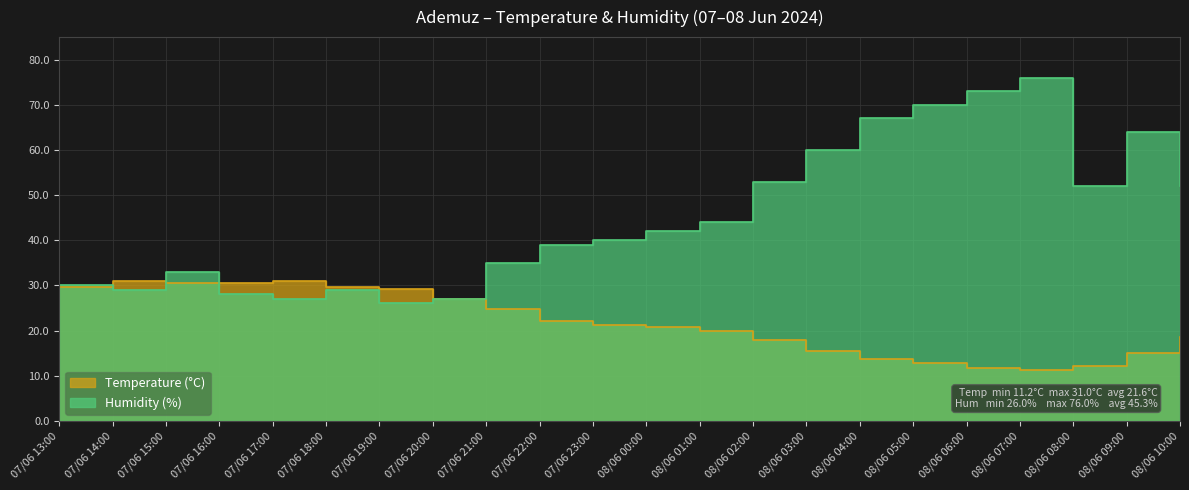

Where is the first local maximum for Temperature (°C)?

07/06 14:00